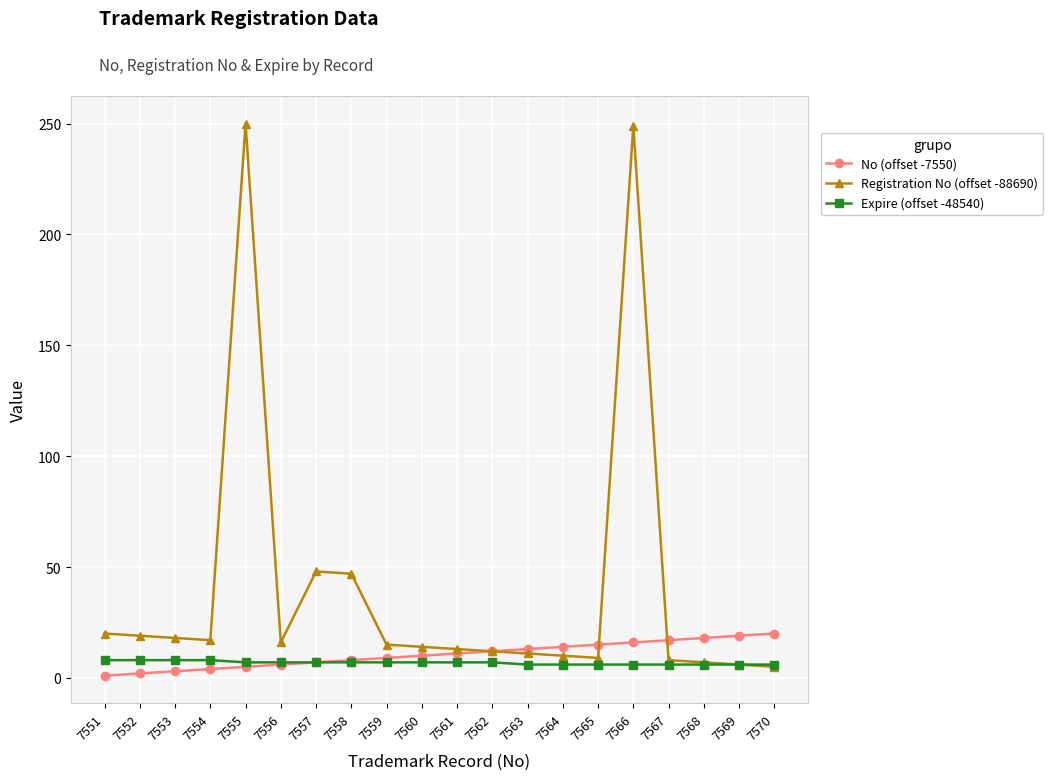

What is the value of the No (offset -7550) point at the 14th from the left?

14